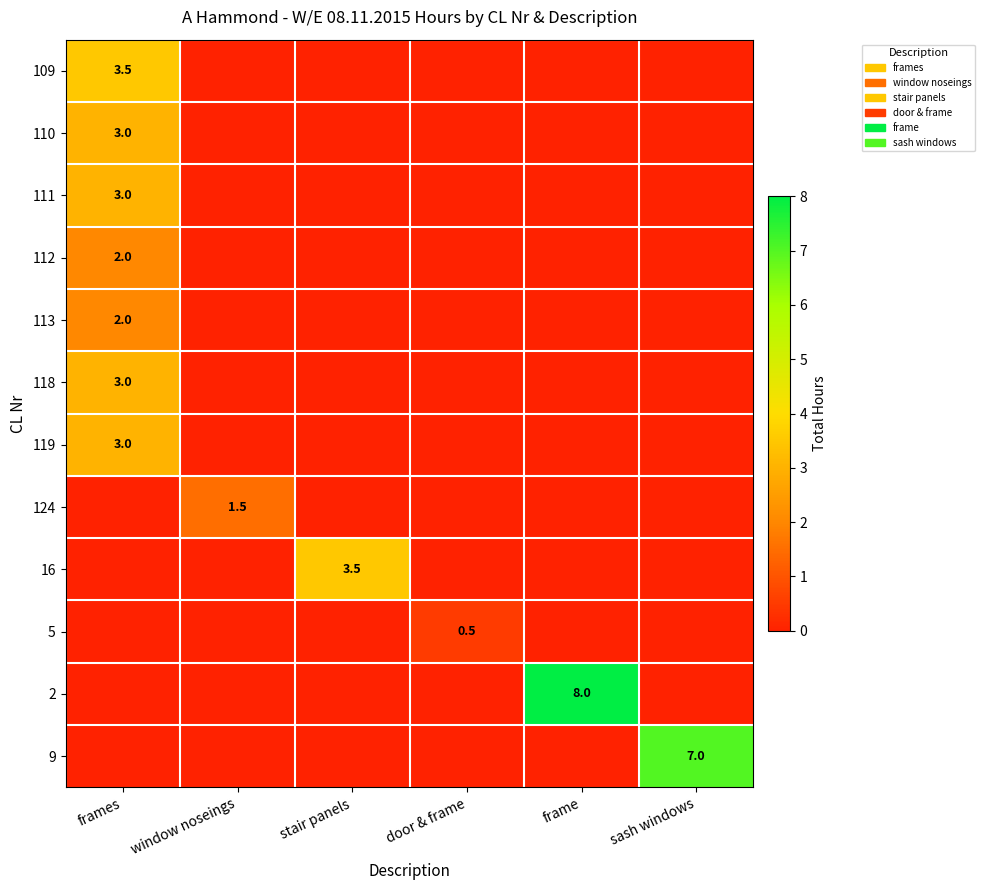

The 9 series shows 10.4 at sash windows. True or false?

False